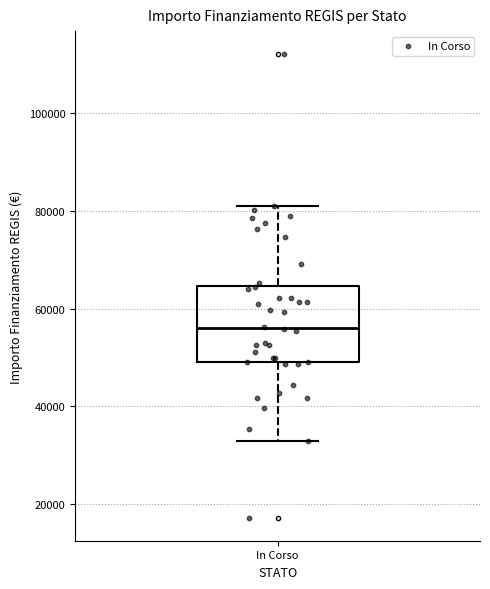

Read this box plot against the y-axis: the position of the median line, the range covered by the box, and the ends of both whiskers. The values are not printed on the chart, so give them approximately, as read against the axis.

median 56000, box 50000 to 64000, whiskers 32000 to 80000